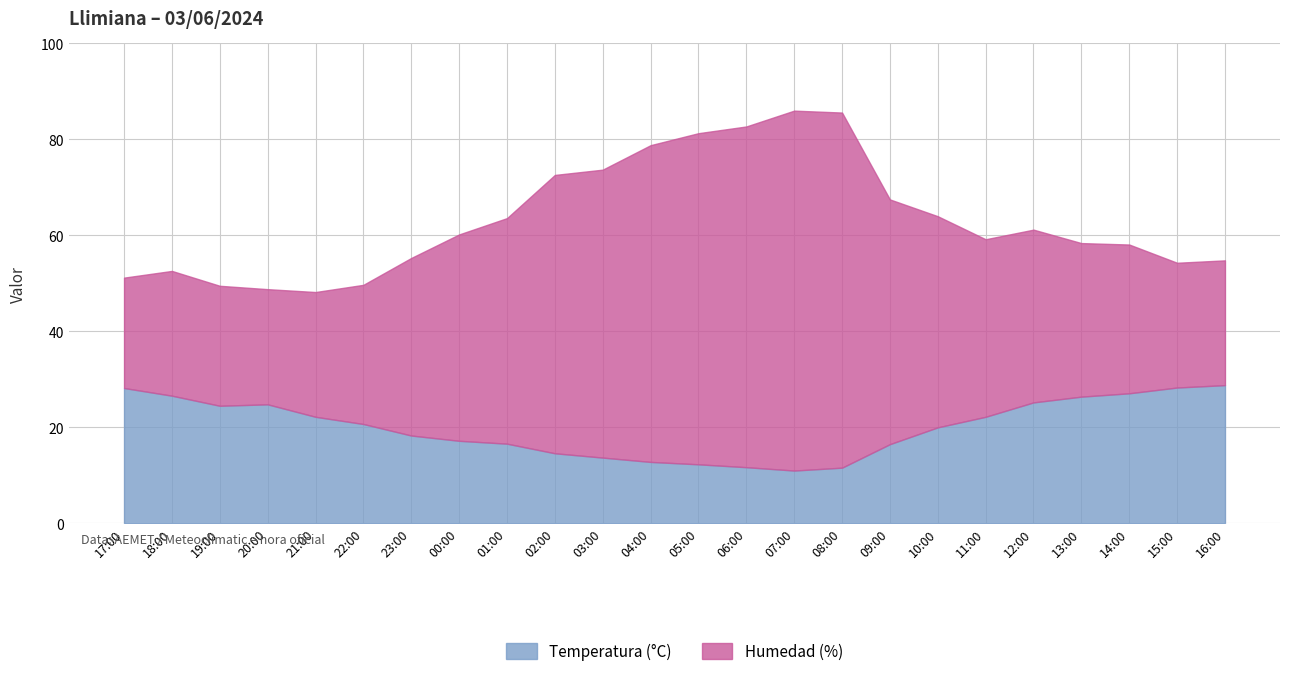

At which label does Humedad (%) reach its peak?

07:00